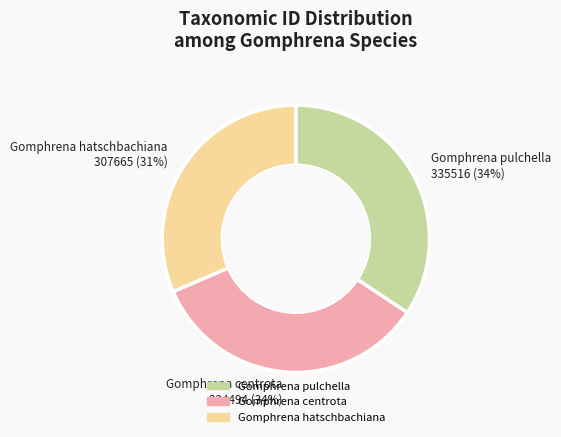

To the nearest percent, what is the difference between the largest and smallest slice percentages?

3%